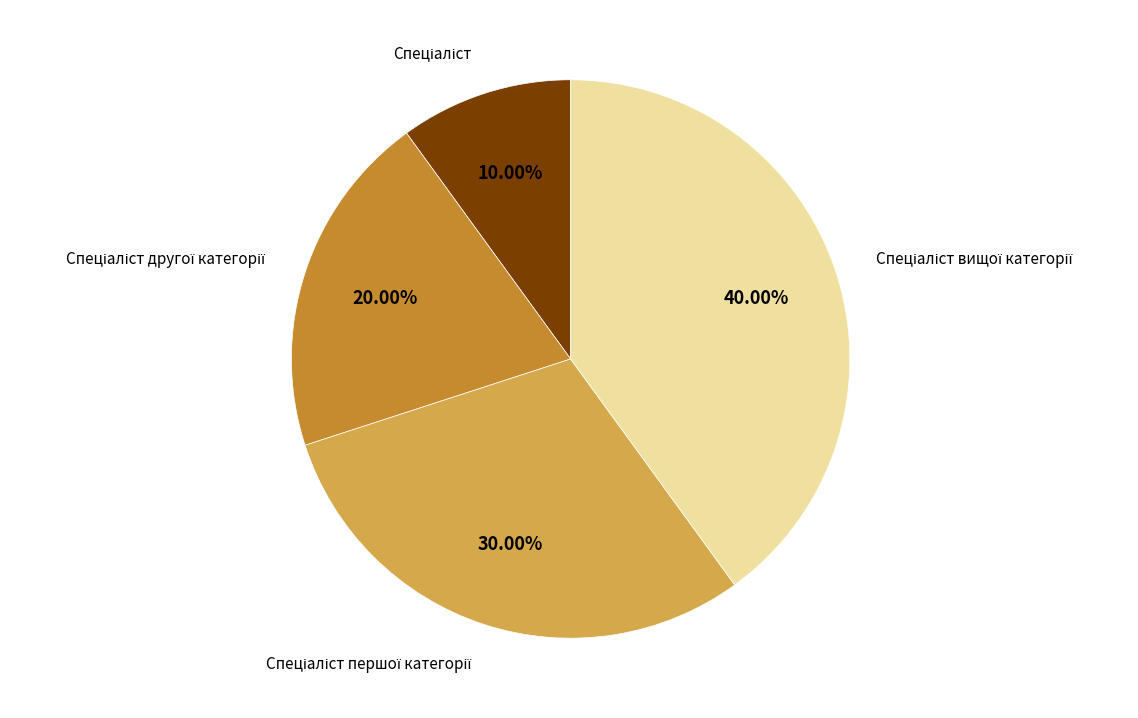

Is there any slice that represents more than half of the pie?

No